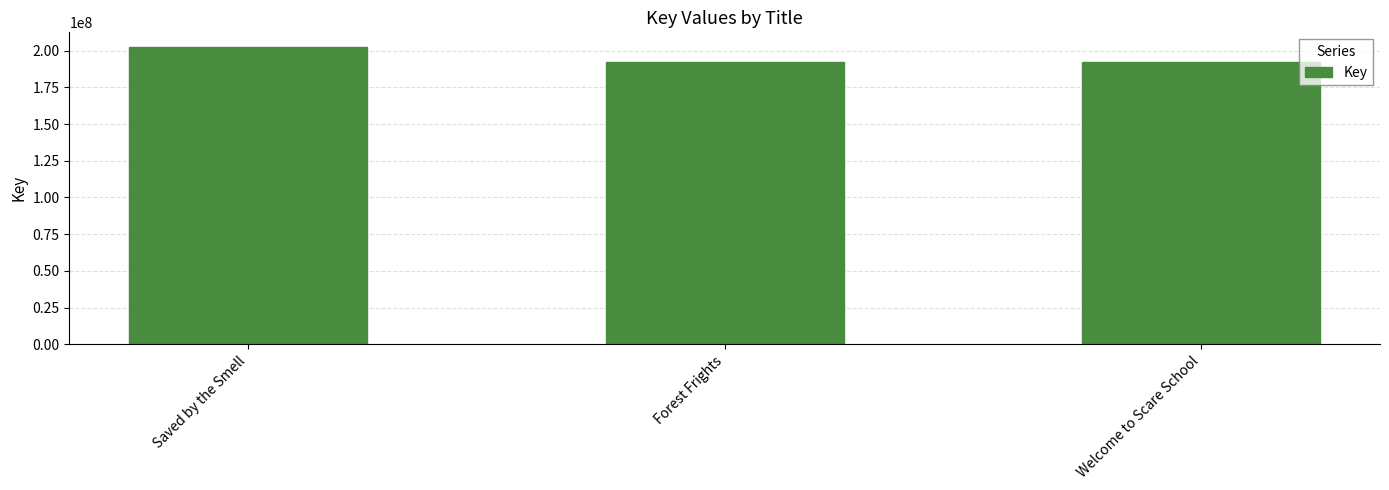

What is the change in value from Forest Frights to Welcome to Scare School?

-1677